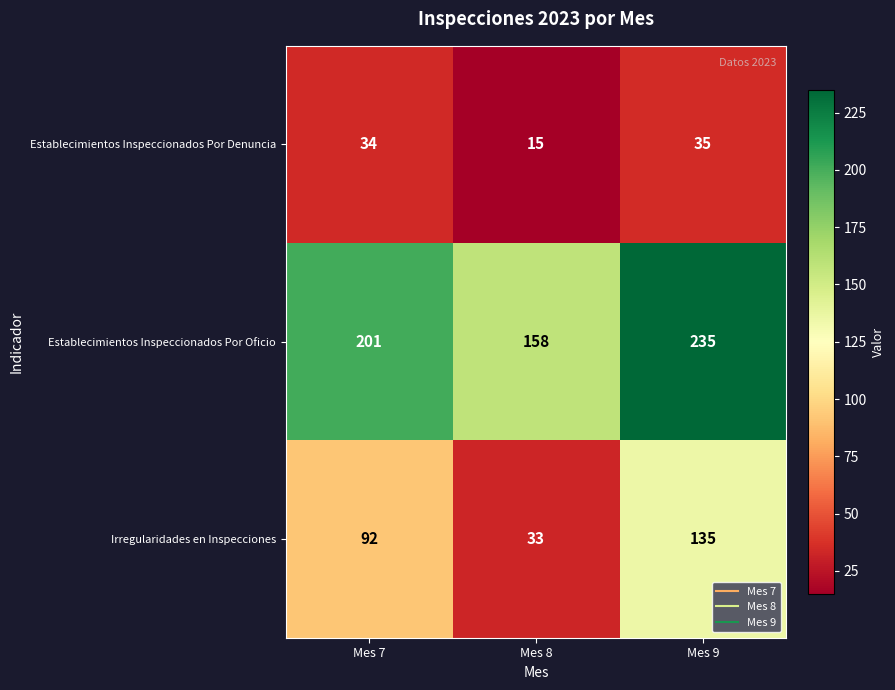

What is the average value of the Establecimientos Inspeccionados Por Oficio series?

198